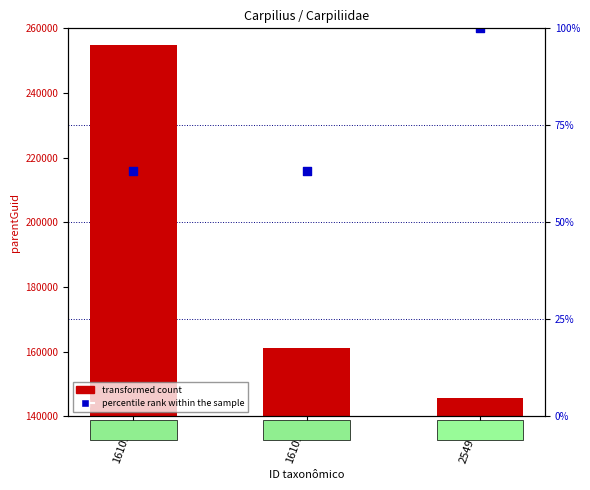

At how many categories does at least one series exceed 193219?

3